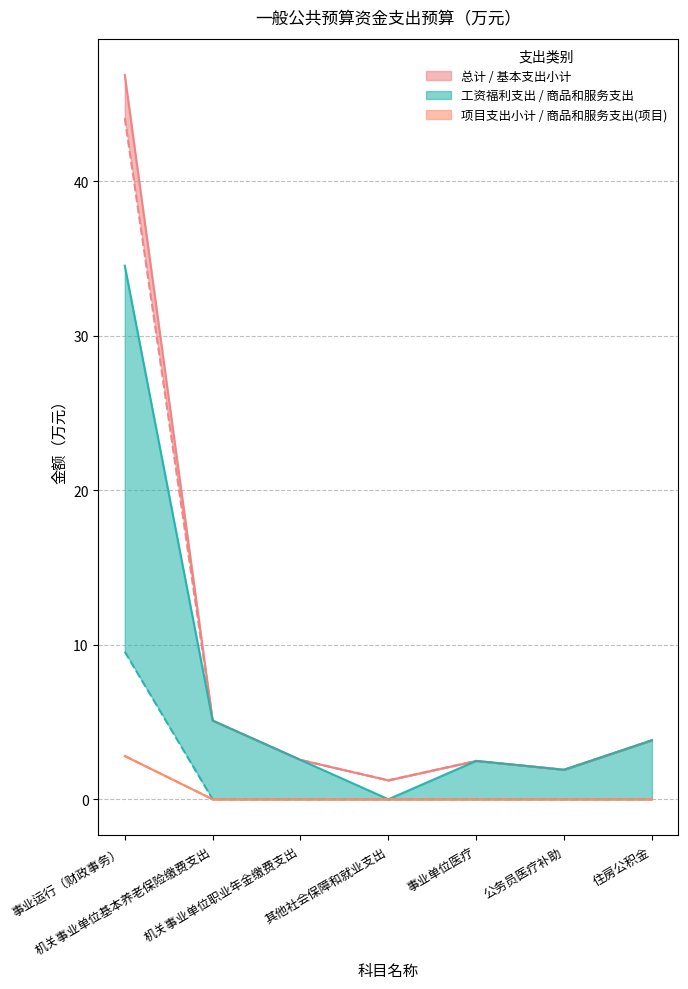

How many lines are shown in the chart?

6